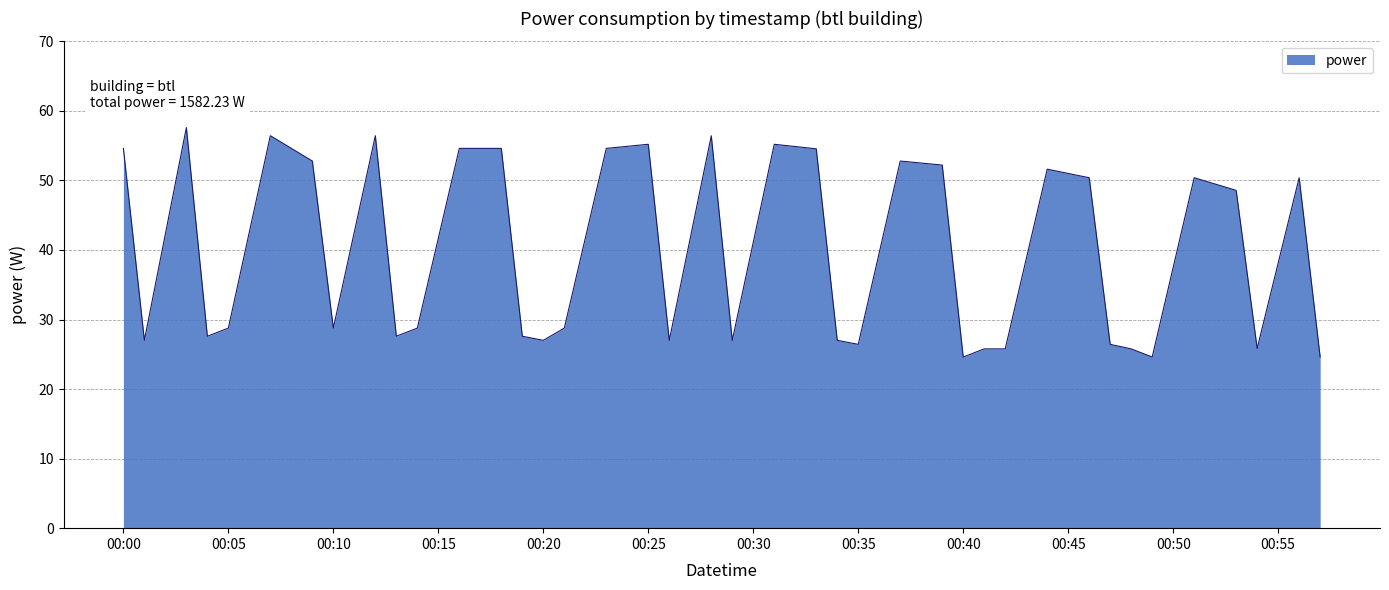

What is the smallest value displayed?

24.6